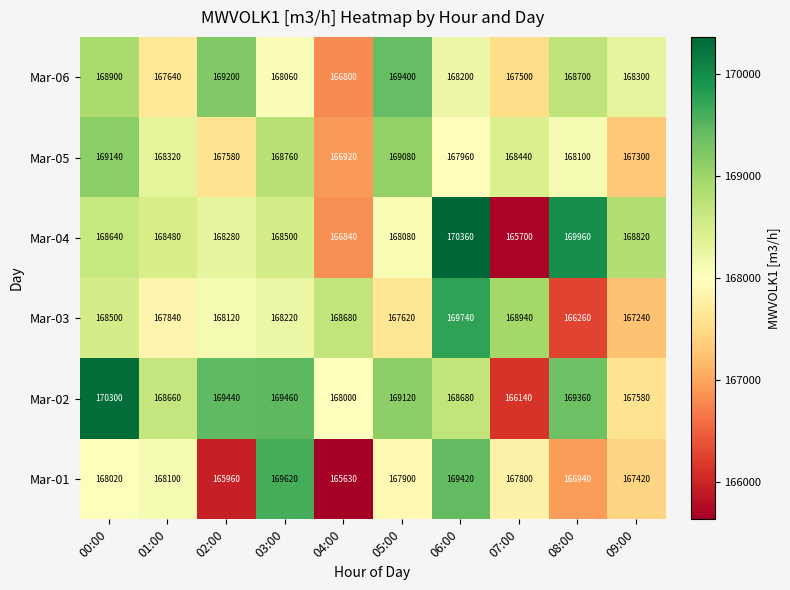

What is the difference between the second highest and second lowest values in the Mar-04 series?

3120